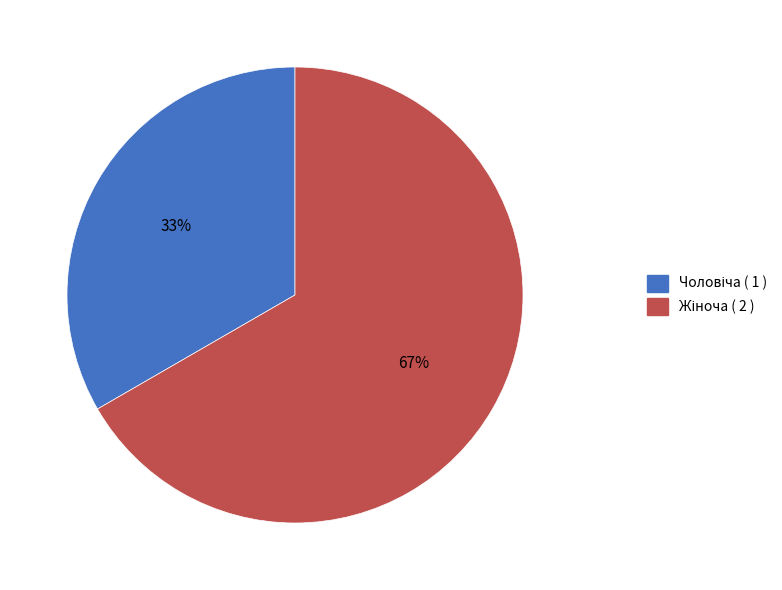

Count the number of slices in the pie.

2